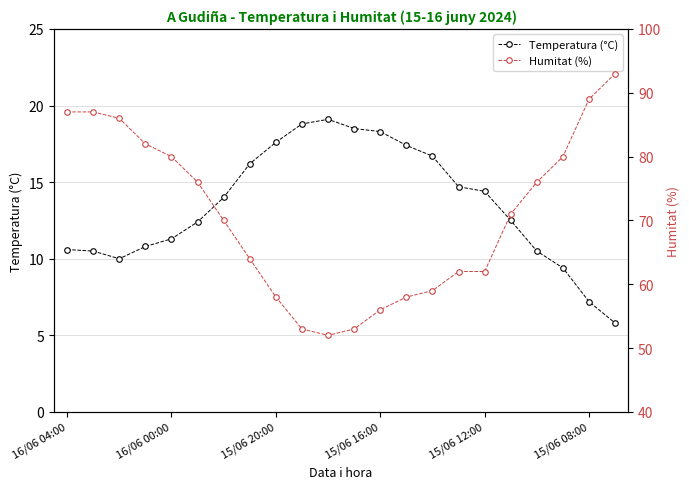

What is the maximum value shown in the chart?

93.0